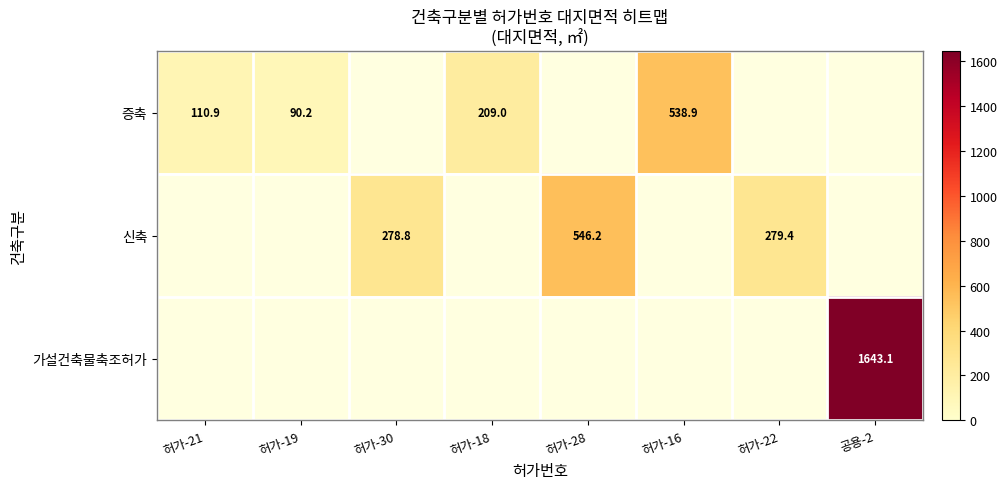

Is it true that 증축 equals 43.9 at 허가-19?

False